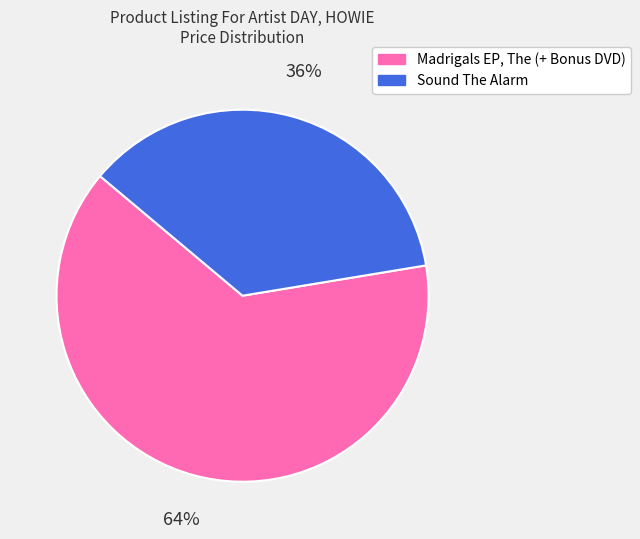

Count the number of slices in the pie.

2